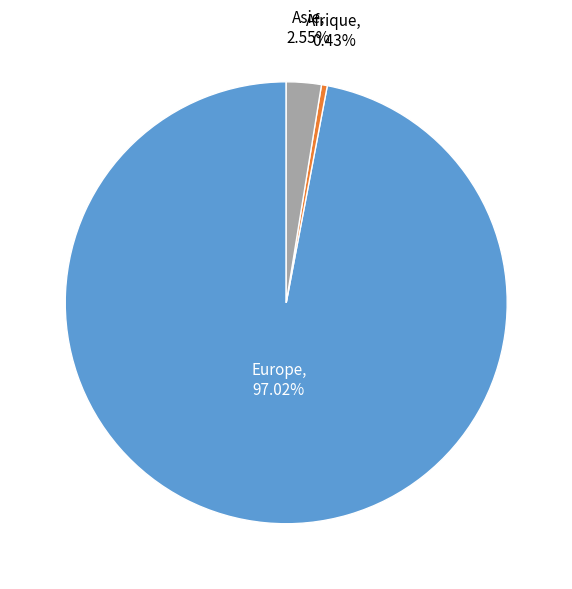

Does any single category account for the majority?

Yes